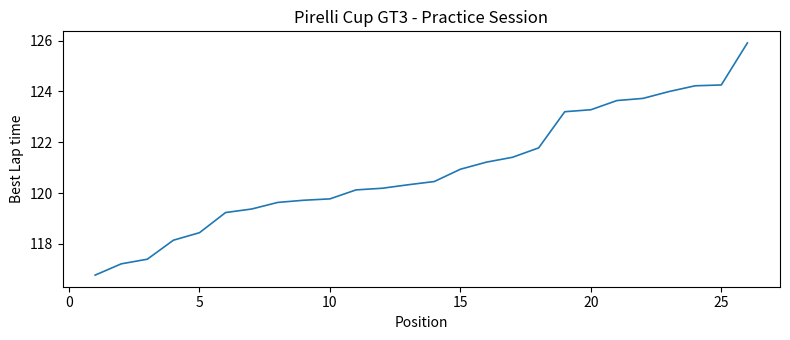

What is the greatest value displayed?

125.9